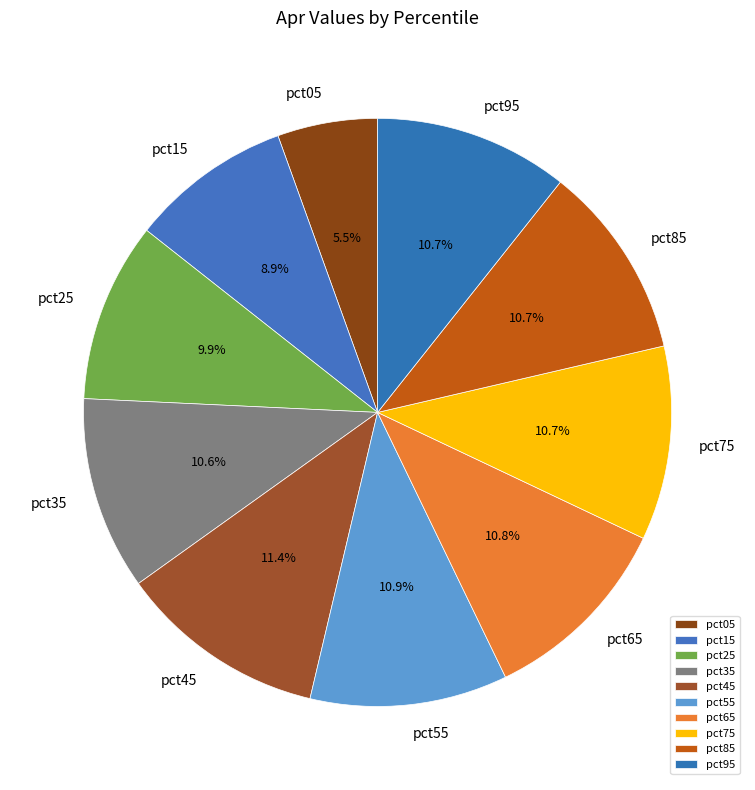

How much of the chart is everything except pct35?

89.4%